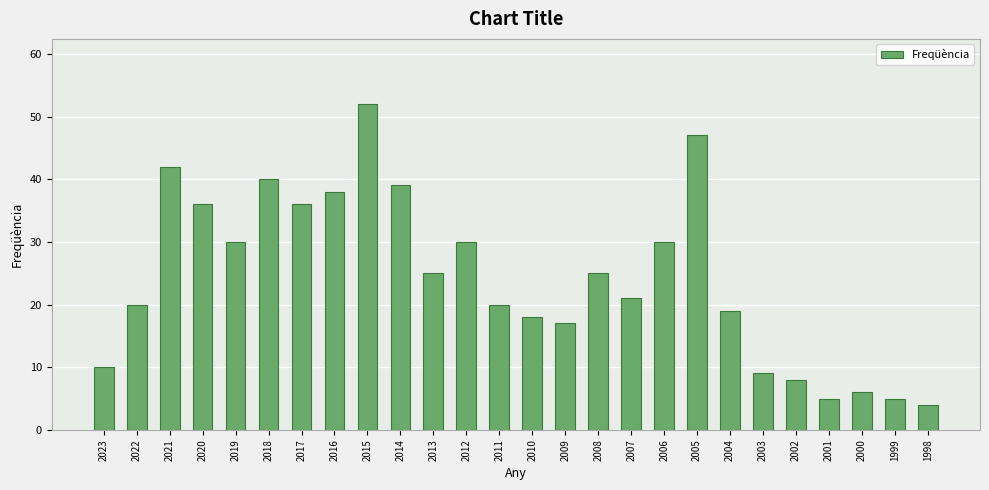

Reading left to right, transcribe all the data shown in this chart.

2023=10	2022=20	2021=42	2020=36	2019=30	2018=40	2017=36	2016=38	2015=52	2014=39	2013=25	2012=30	2011=20	2010=18	2009=17	2008=25	2007=21	2006=30	2005=47	2004=19	2003=9	2002=8	2001=5	2000=6	1999=5	1998=4